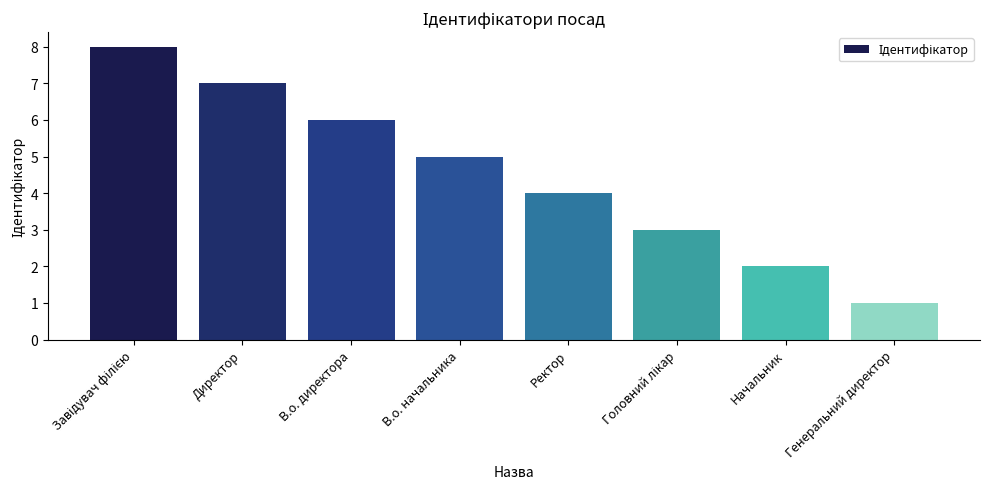

Reading right to left, list all the values displayed in this chart.

1	2	3	4	5	6	7	8